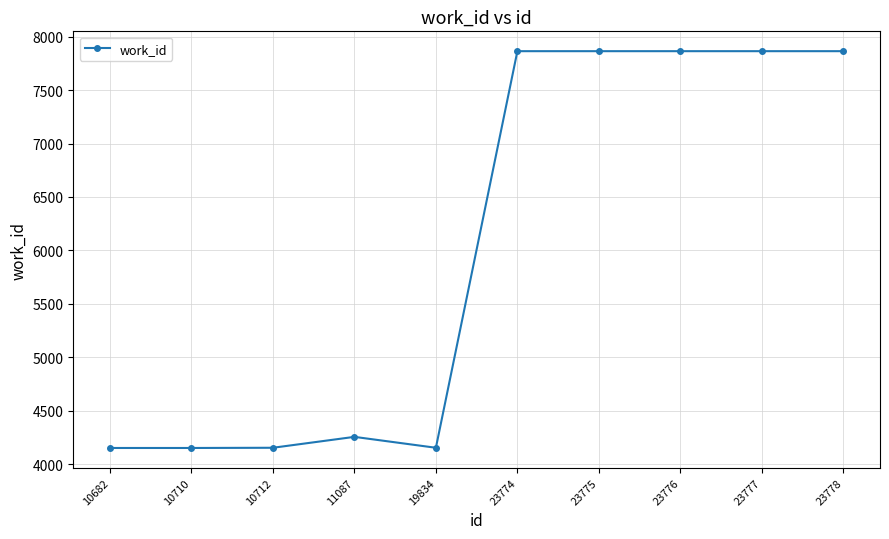

What is the difference between the second highest and second lowest values?

3713